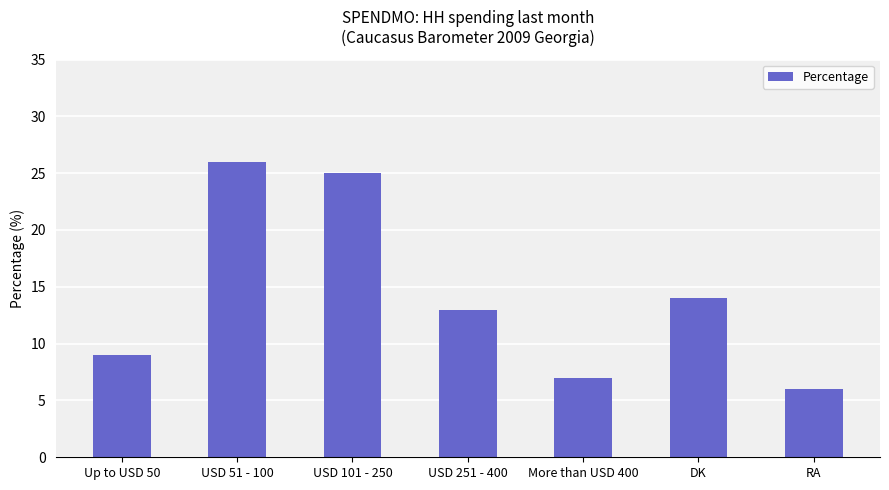

What is the greatest value displayed?

26